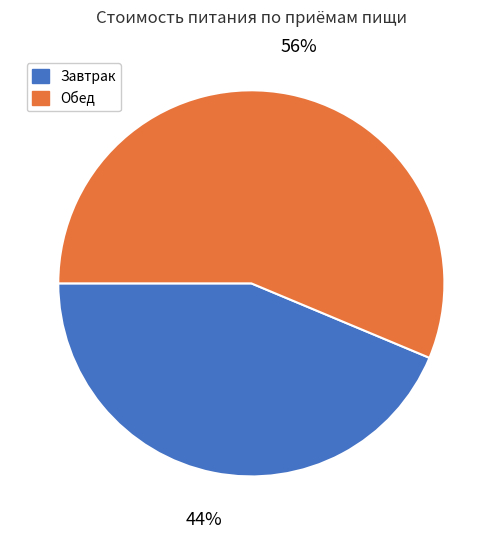

Is there any slice that represents more than half of the pie?

Yes